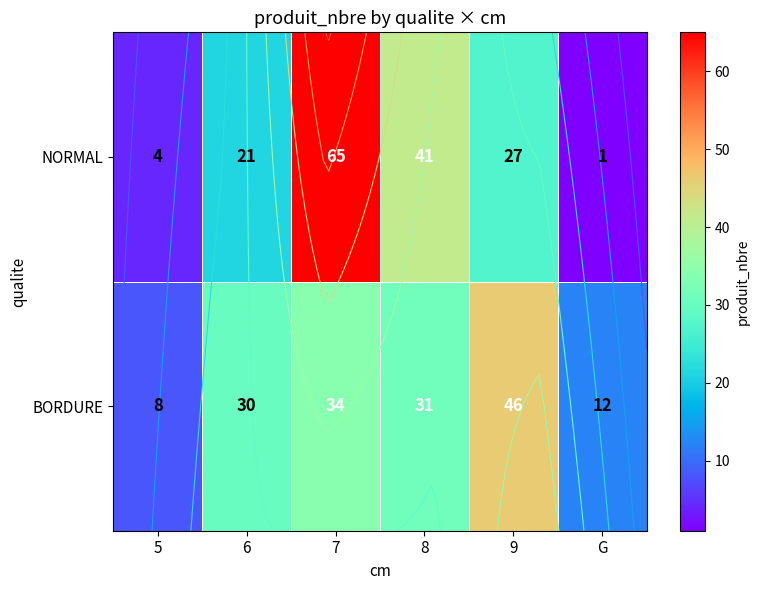

What is the difference between the maximum and second lowest values in the NORMAL series?

61